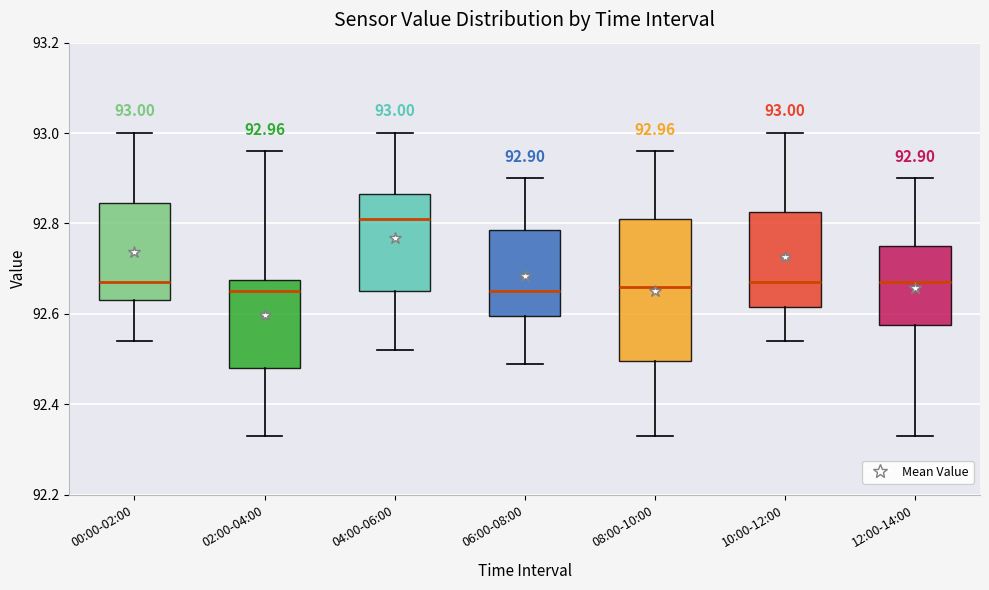

Which box is the tallest, from its lower edge to its upper edge?

08:00-10:00